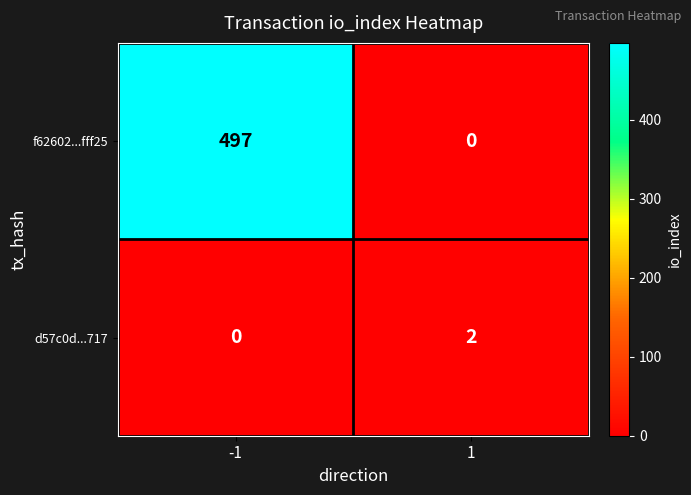

Which series changed the most between -1 and 1?

f62602...fff25